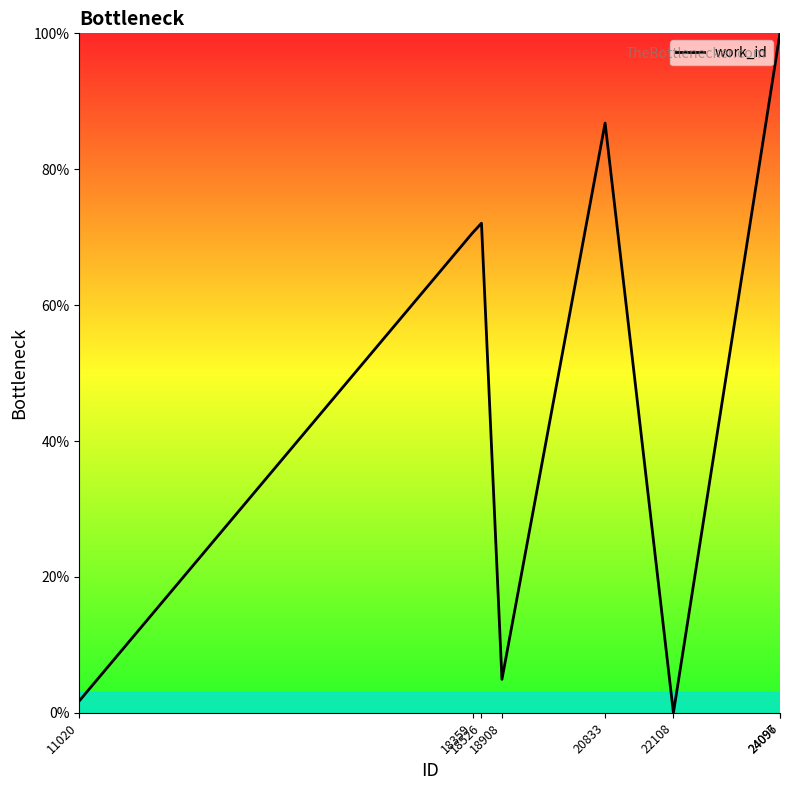

True or false: the data shows 165.4 at 24097.

False